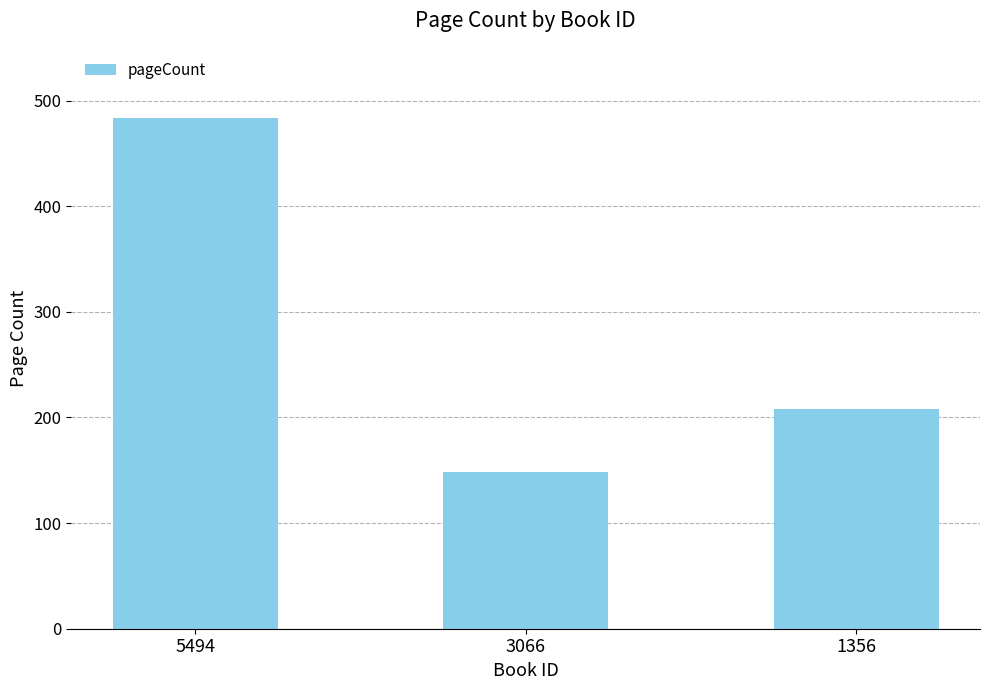

What is the maximum value shown in the chart?

484